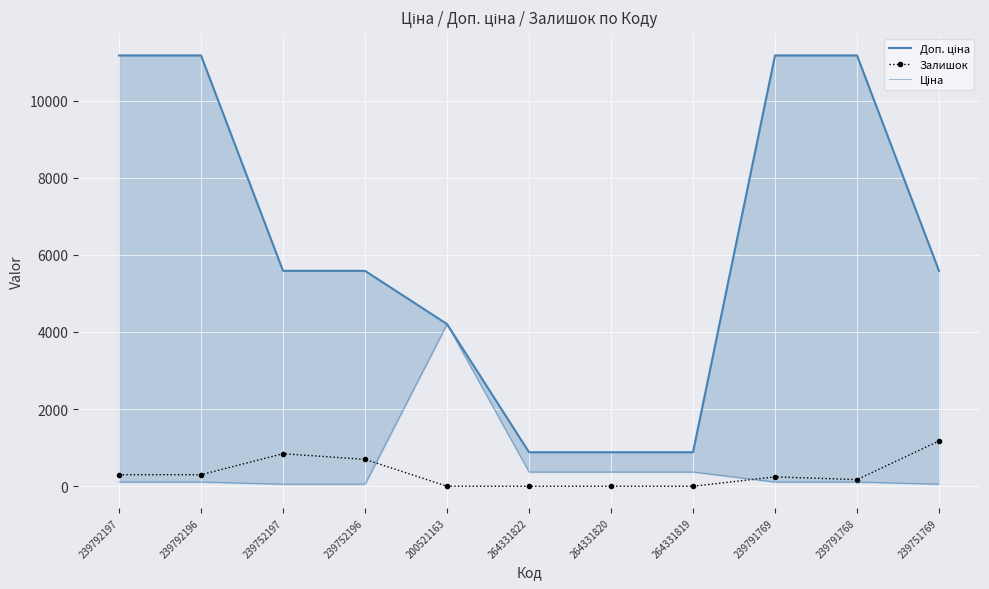

How many values in the Залишок series exceed 244?

5